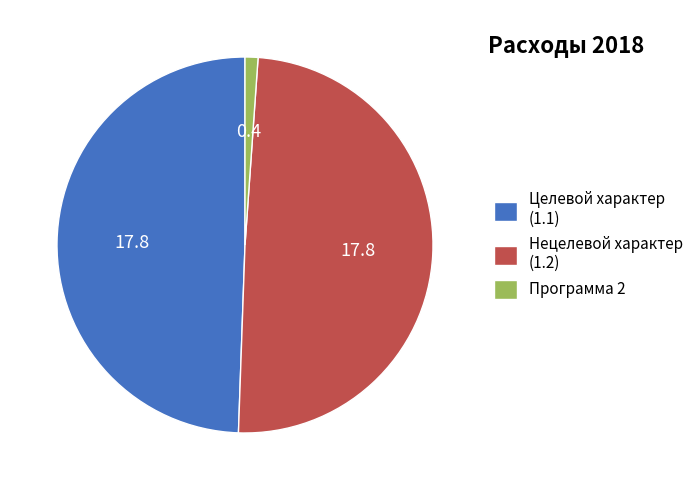

Does Нецелевой характер (1.2) represent more than half of the total?

No